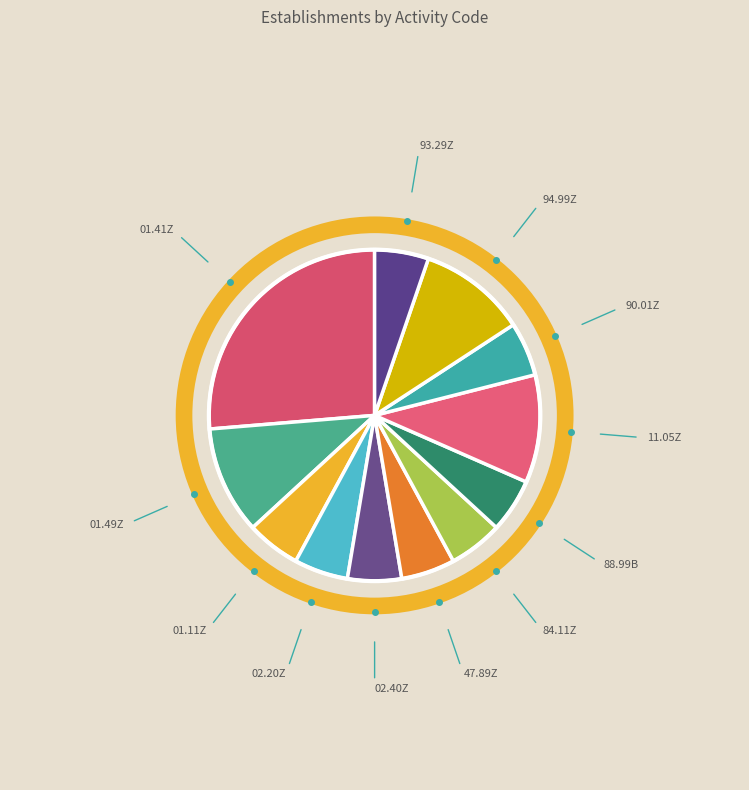

Between 11.05Z and 88.99B, which is larger?

11.05Z